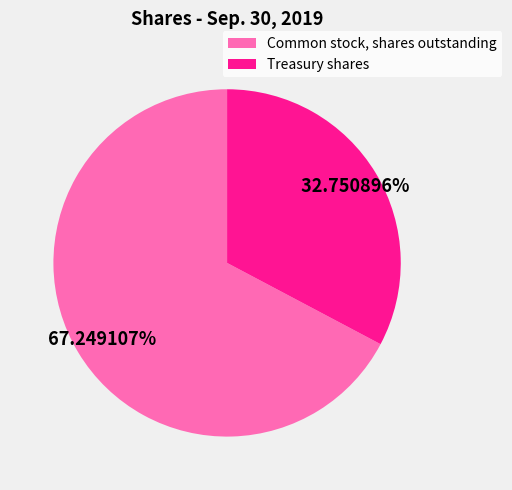

Which slice is the smallest?

Treasury shares